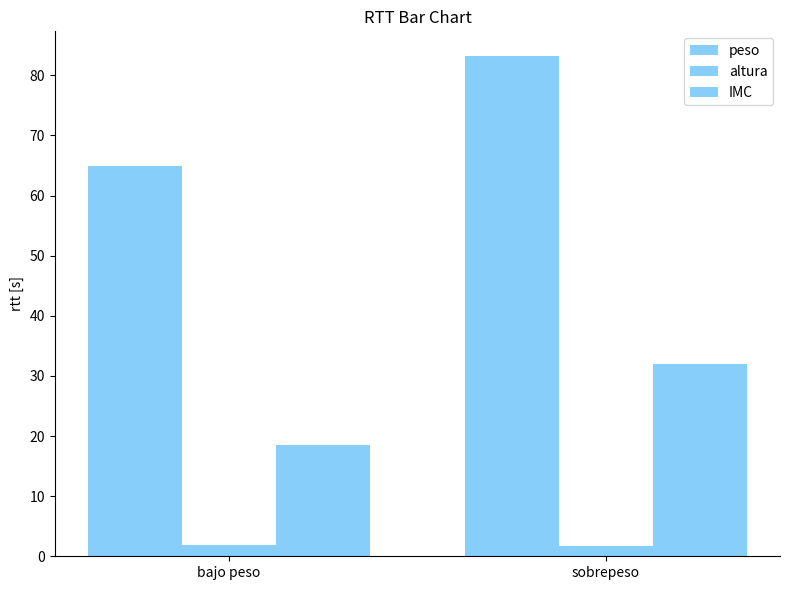

Where is IMC nearest to the value 25?

bajo peso